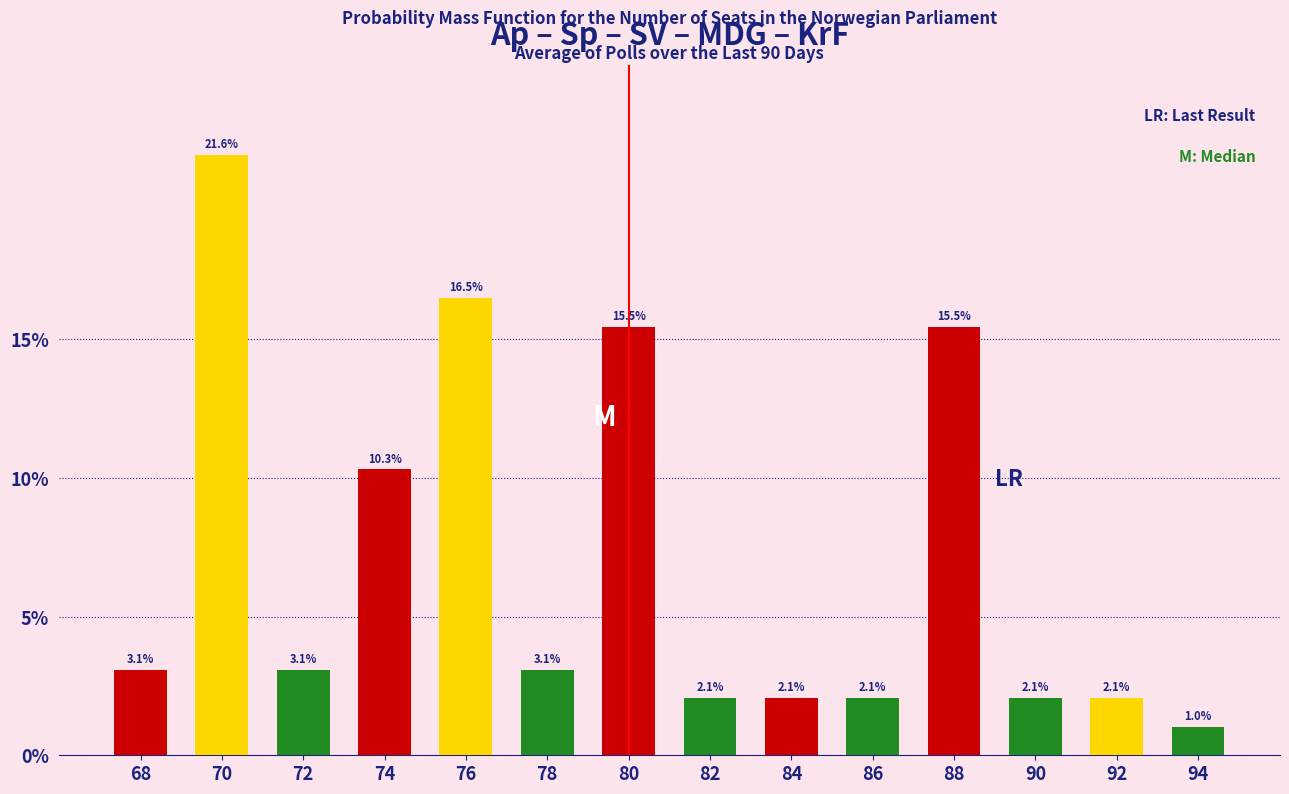

How many data points are less than 3?

6